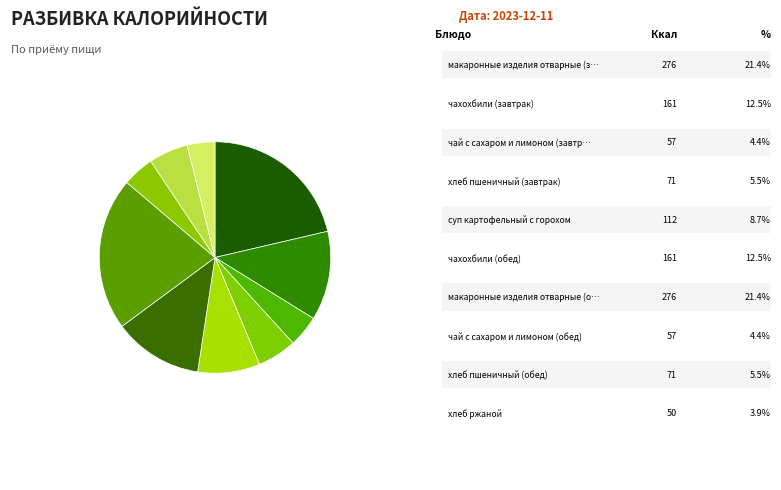

How many segments does this pie chart have?

10